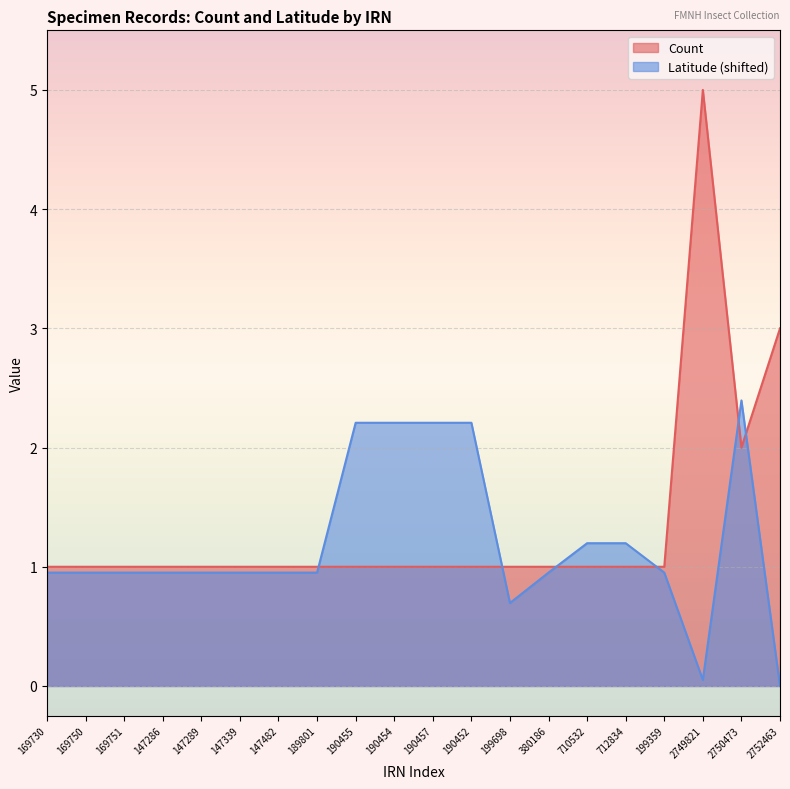

Reading left to right, extract all data points from this chart.

Count: 169730=1.0	169750=1.0	169751=1.0	147286=1.0	147289=1.0	147339=1.0	147482=1.0	189801=1.0	190455=1.0	190454=1.0	190457=1.0	190452=1.0	199698=1.0	380186=1.0	710532=1.0	712834=1.0	199359=1.0	2749821=5.0	2750473=2.0	2752463=3.0
Latitude: 169730=1.0	169750=1.0	169751=1.0	147286=1.0	147289=1.0	147339=1.0	147482=1.0	189801=1.0	190455=2.2	190454=2.2	190457=2.2	190452=2.2	199698=0.7	380186=1.0	710532=1.2	712834=1.2	199359=1.0	2749821=0.1	2750473=2.4	2752463=0.0